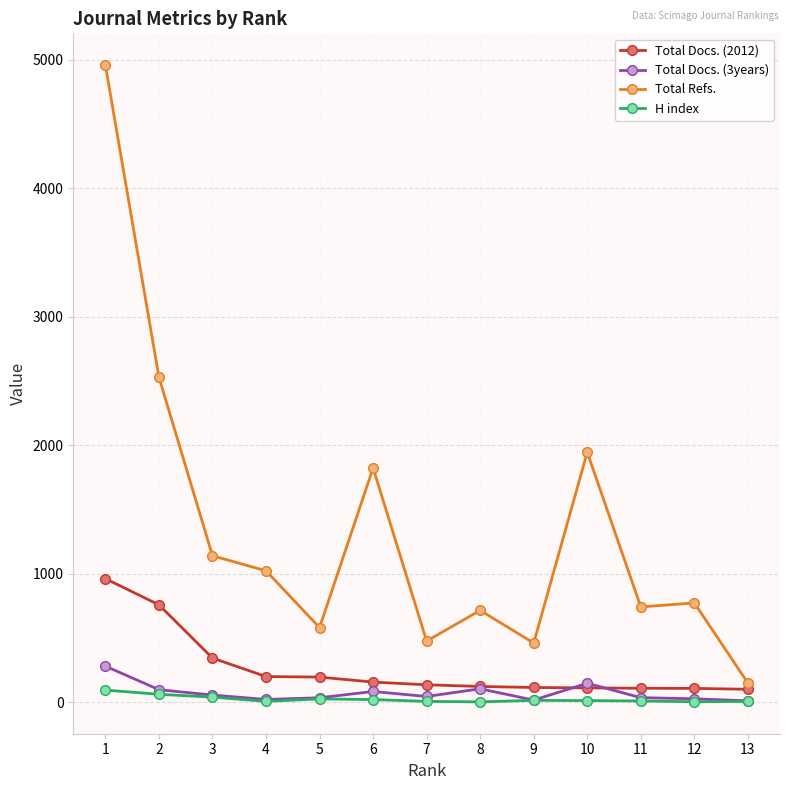

What is the spread (max minus min) of values at 1?

4862